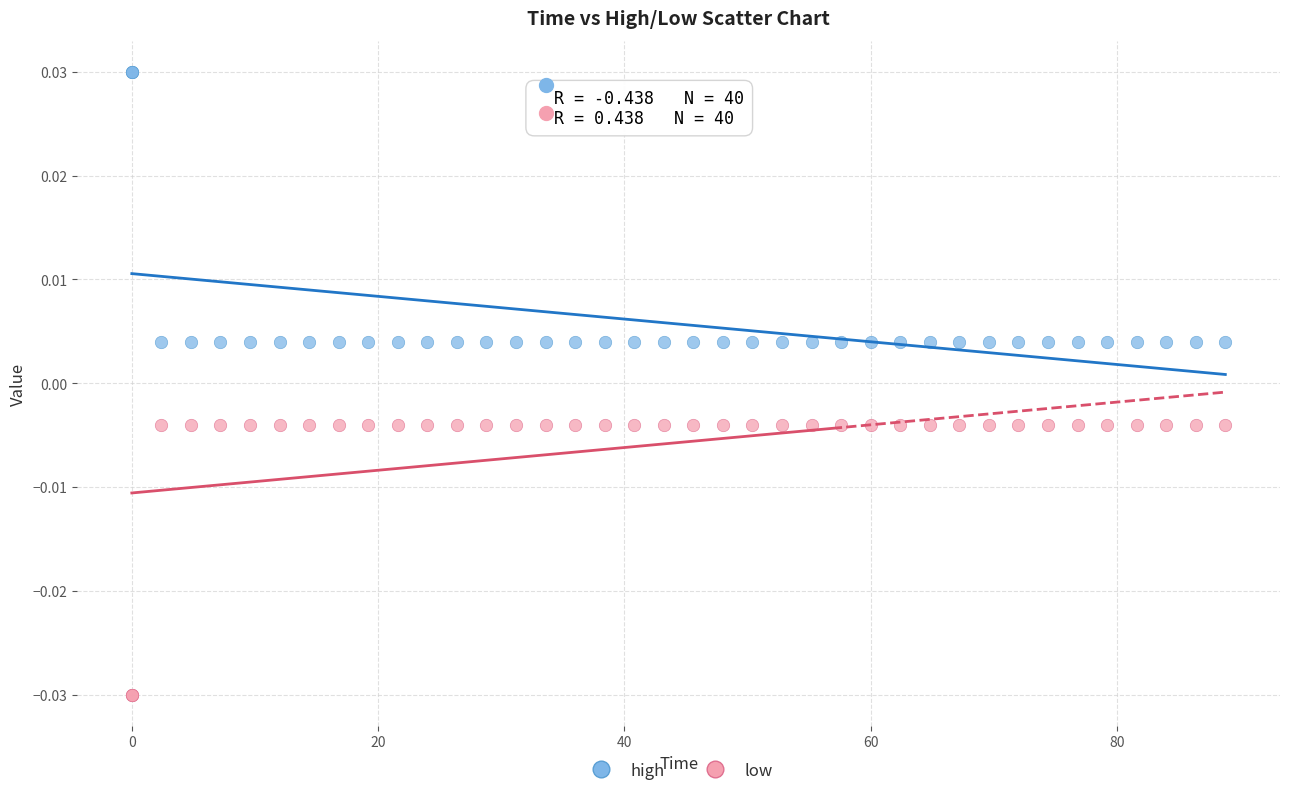

What is the X range (max minus min) for the scatter plot?

88.8